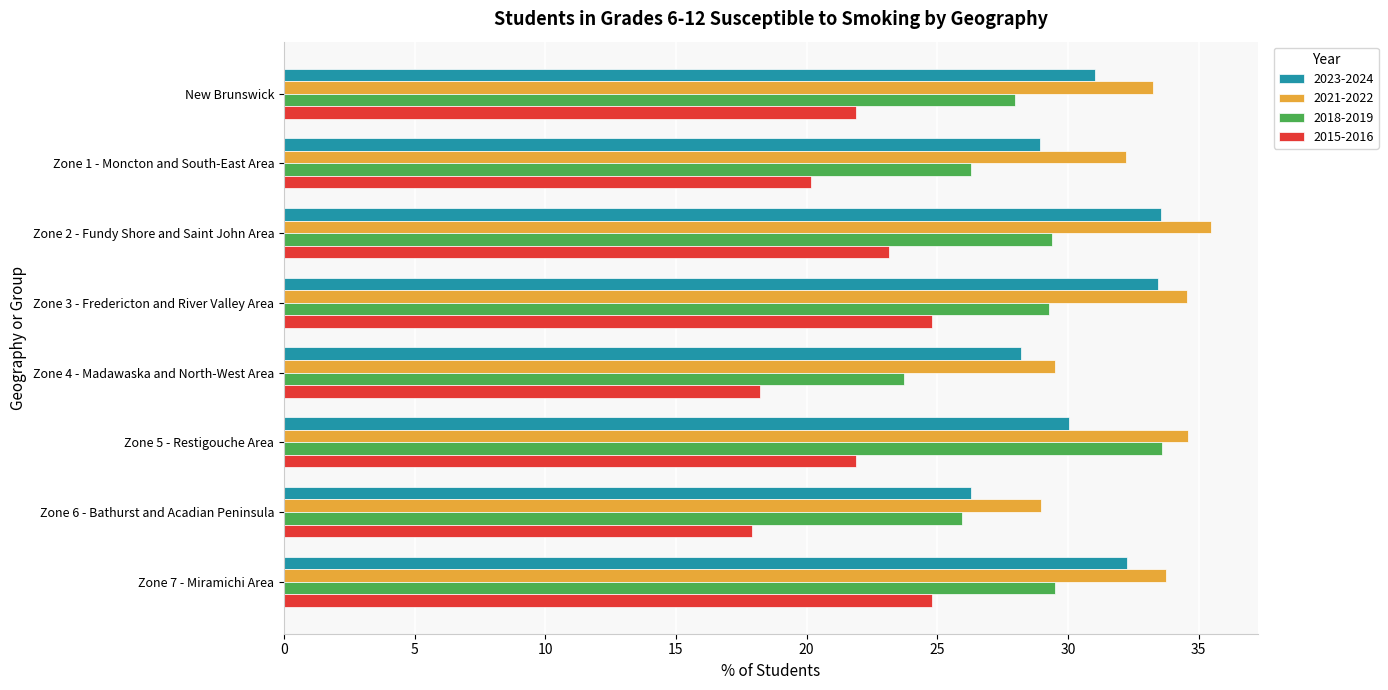

What is the minimum value shown in the chart?

17.9